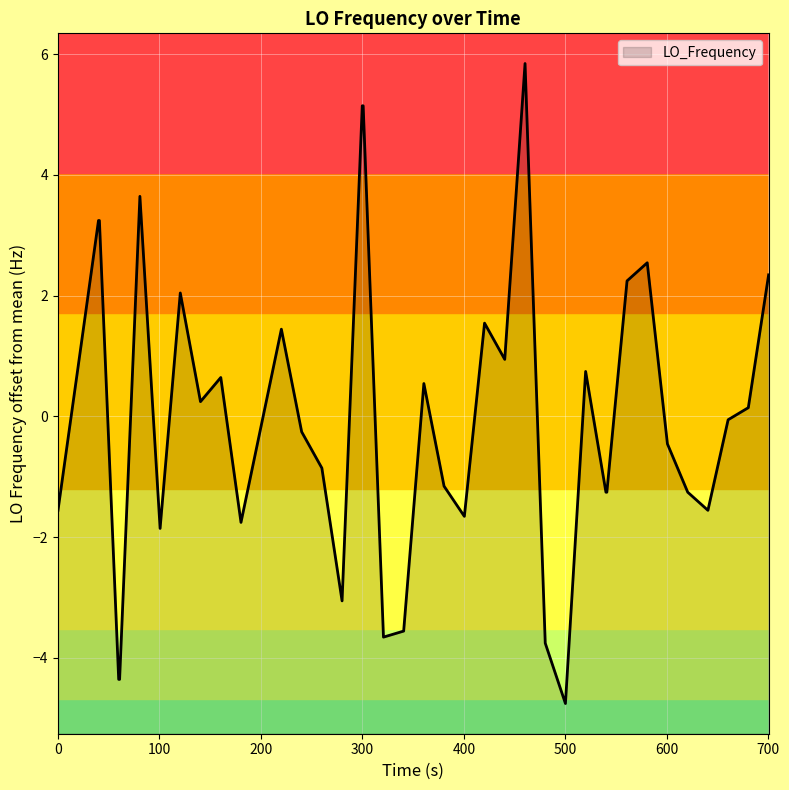

Count the number of data series in this chart.

1